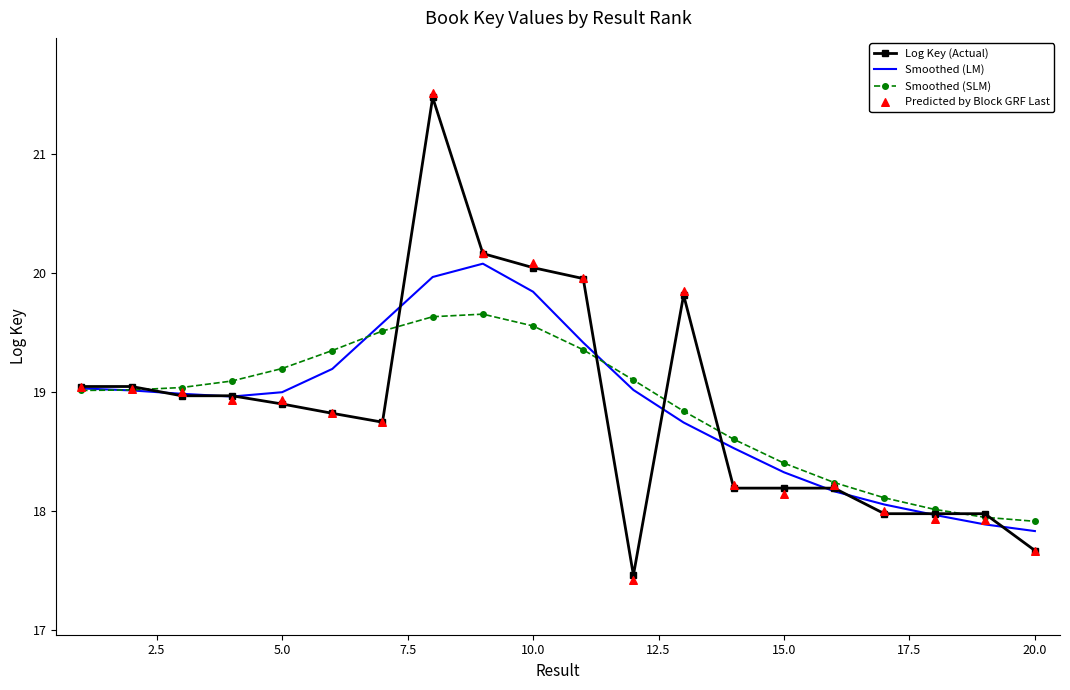

Which series reaches the minimum Y coordinate?

Predicted by Block GRF Last